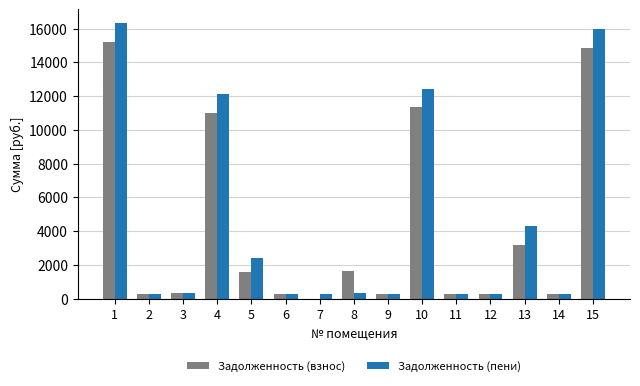

Which series has the largest range (max minus min)?

Задолженность (пени)